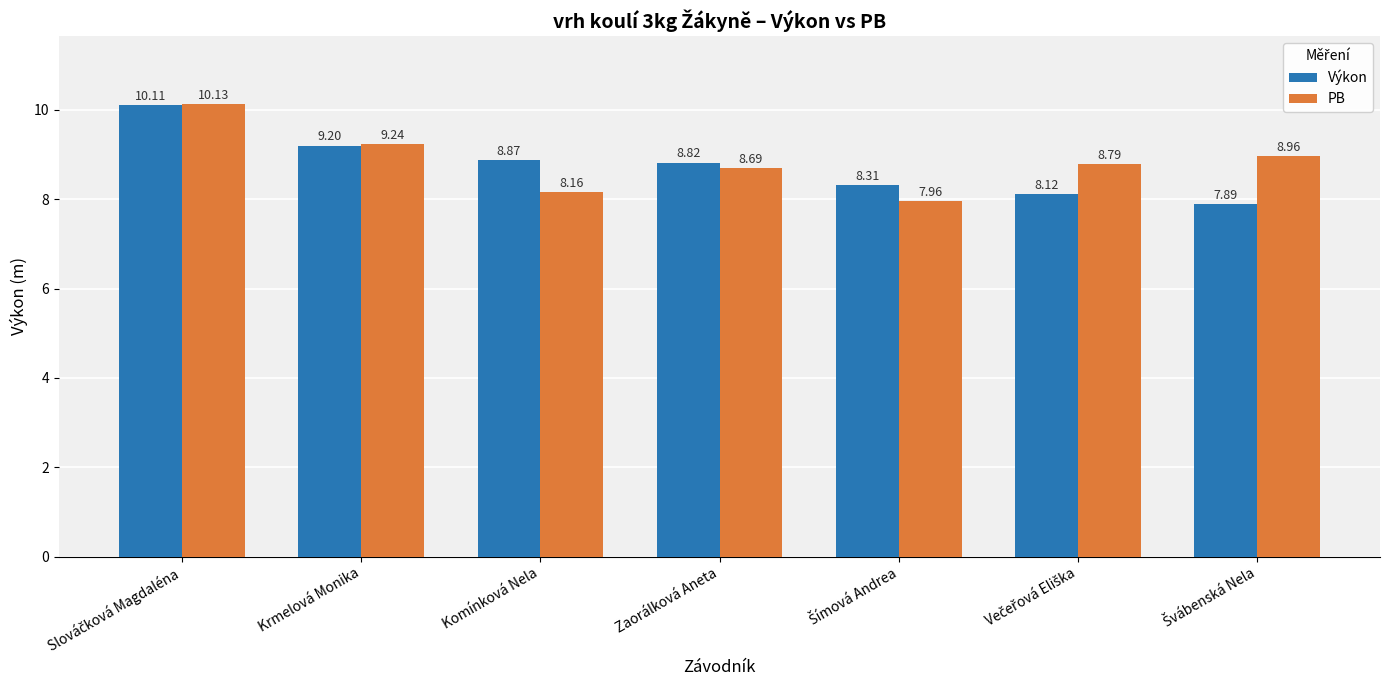

Which series changed the most between Krmelová Monika and Zaorálková Aneta?

PB